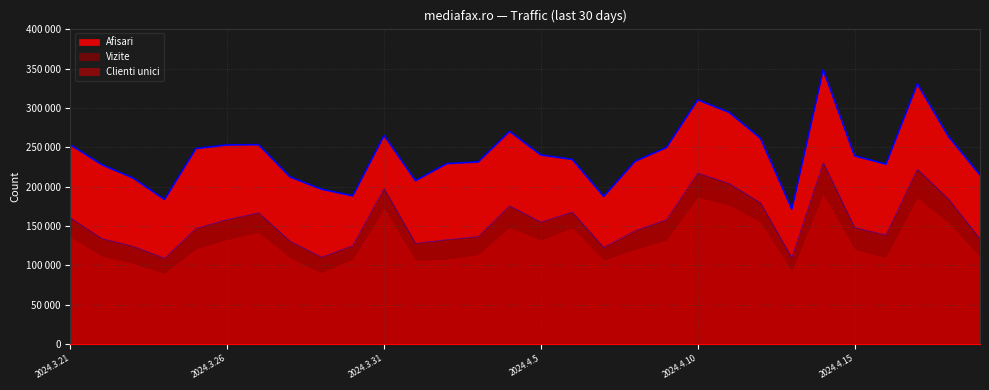

How many values in the Afisari series exceed 239130?

14